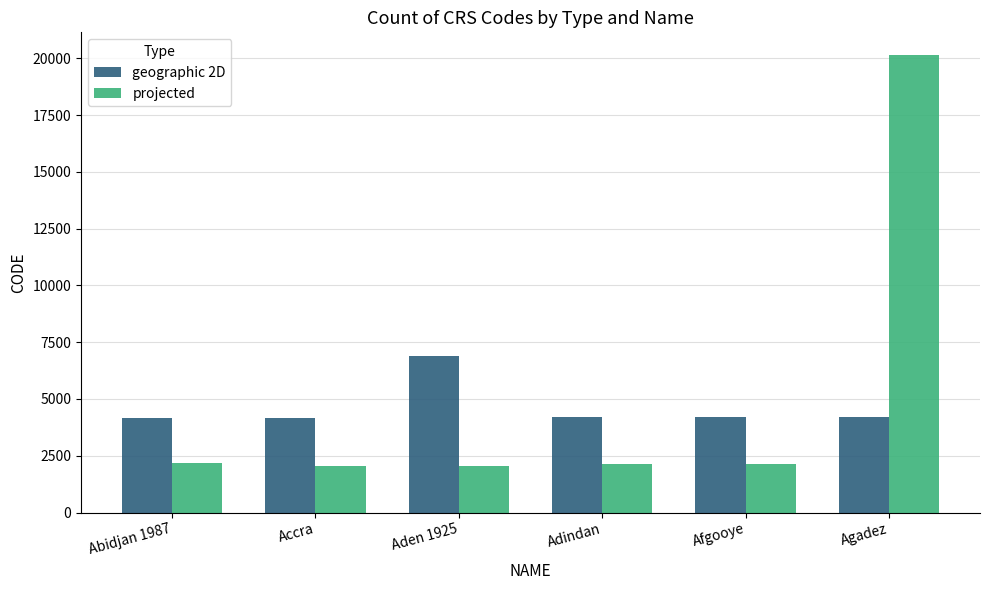

Is it true that geographic 2D equals 4168 at Accra?

True